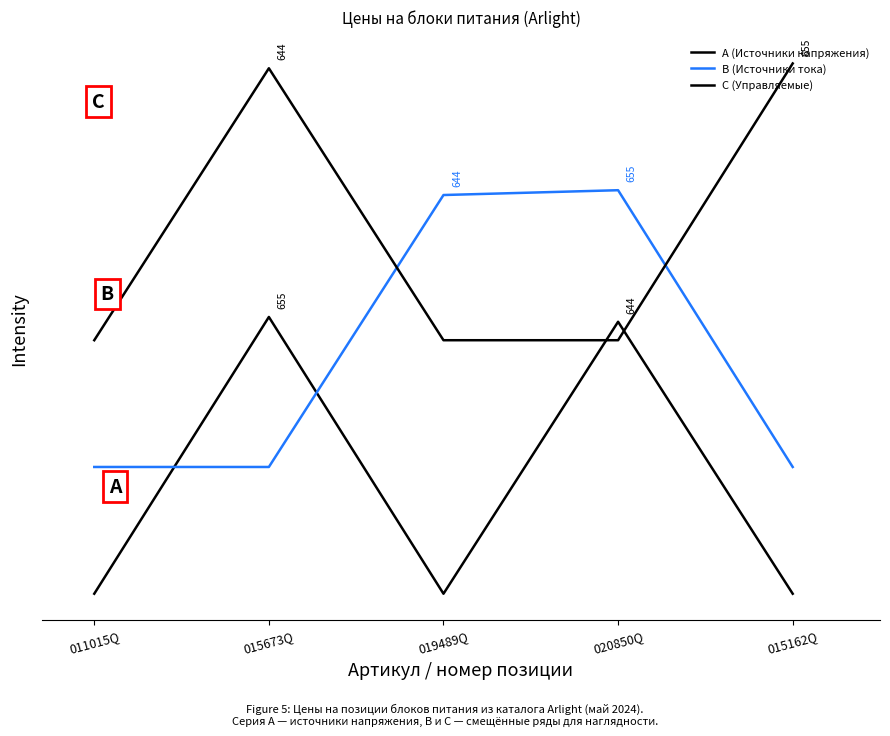

Is this an area chart (filled region under the line)?

No